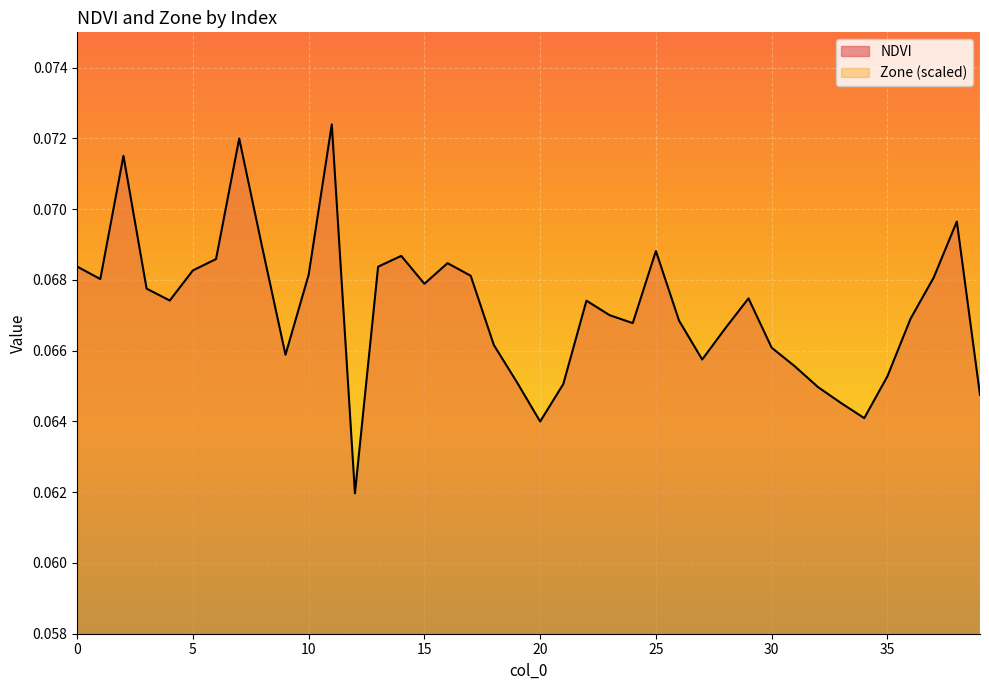

How many data points does each series have?

40